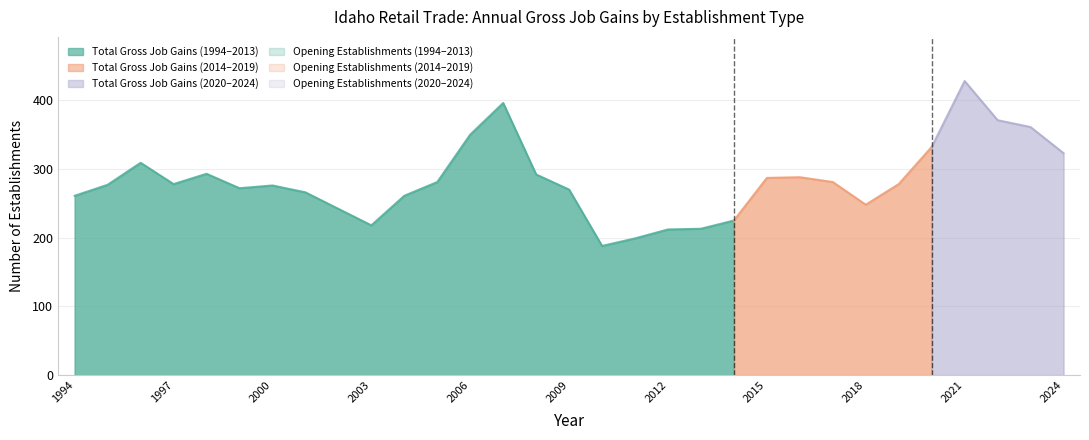

Which series has the widest spread of values?

Total Gross Job Gains